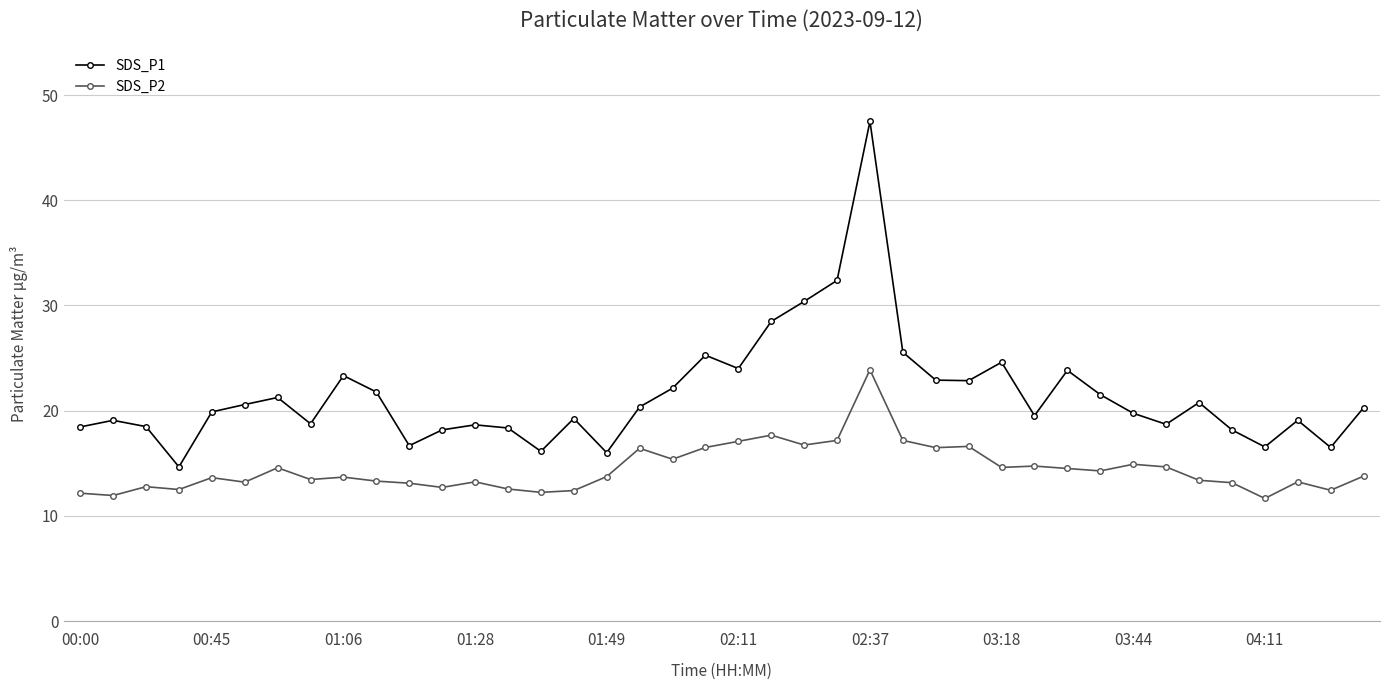

What is the difference between the second highest and second lowest values in the SDS_P2 series?

5.7